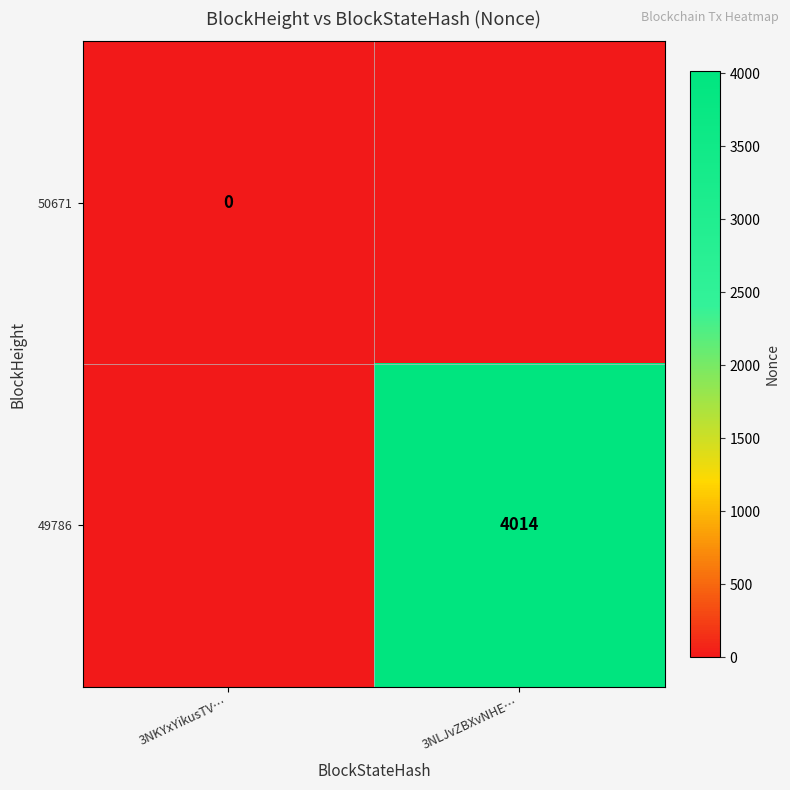

Is it true that 49786 equals 4014 at 3NLJvZBXvNHE…?

True